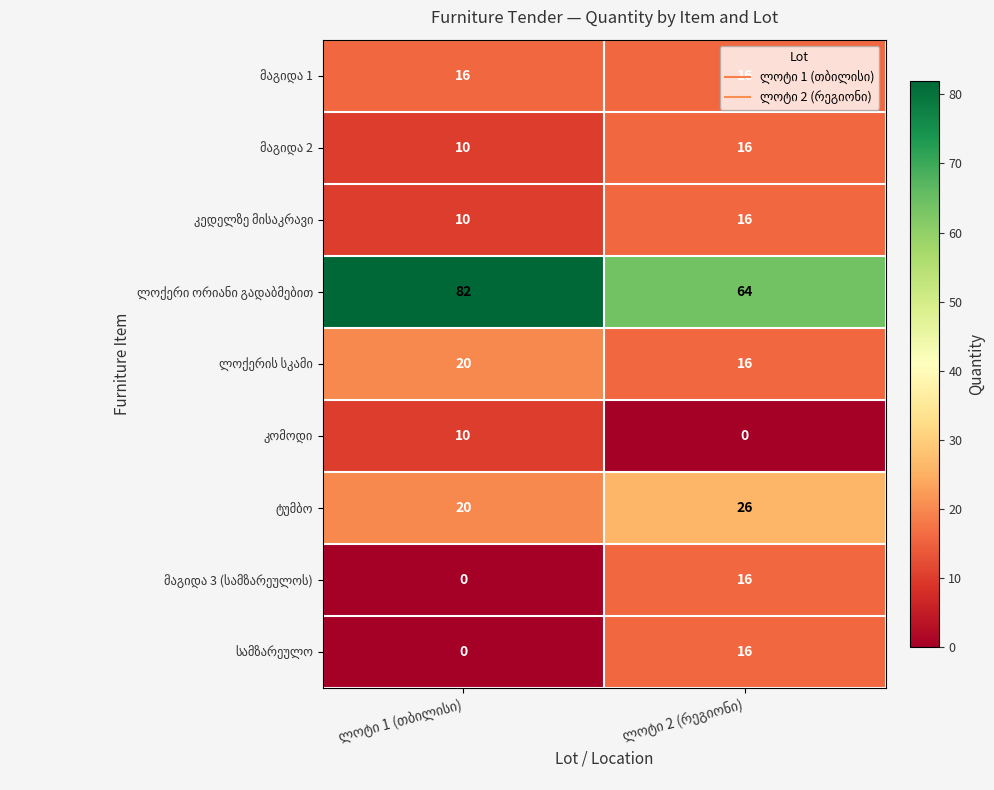

How many data points does each series have?

2